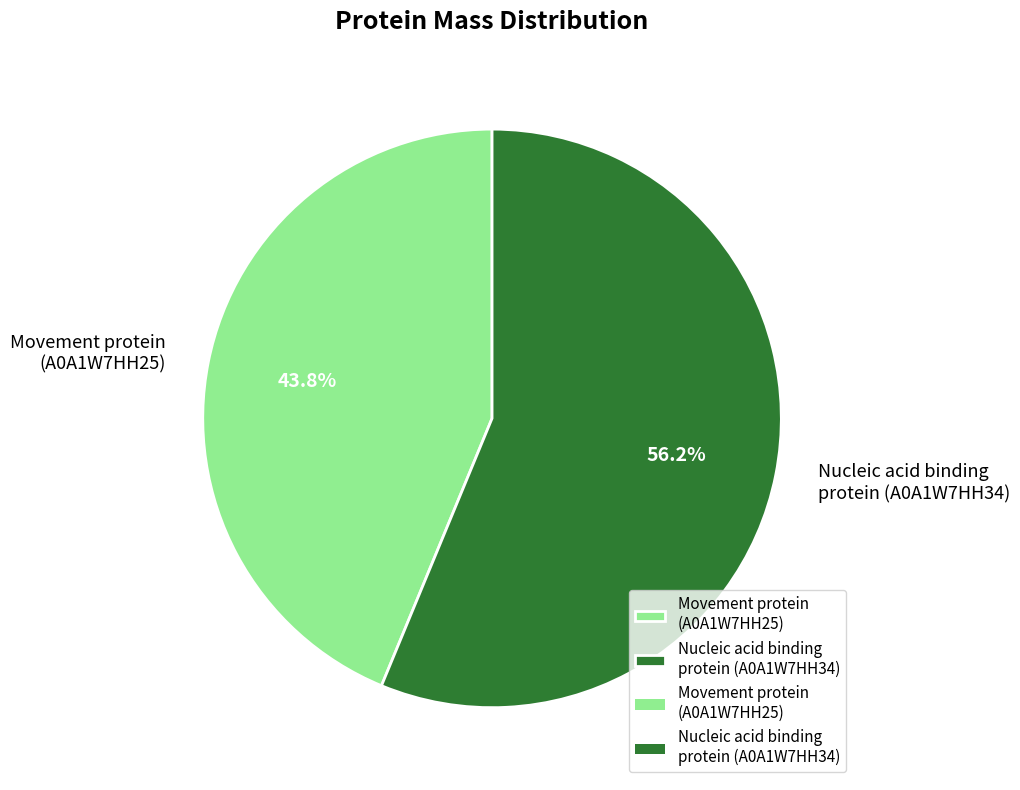

What is the ratio of the value at Nucleic acid binding protein (A0A1W7HH34) to the value at Movement protein (A0A1W7HH25)?

1.3